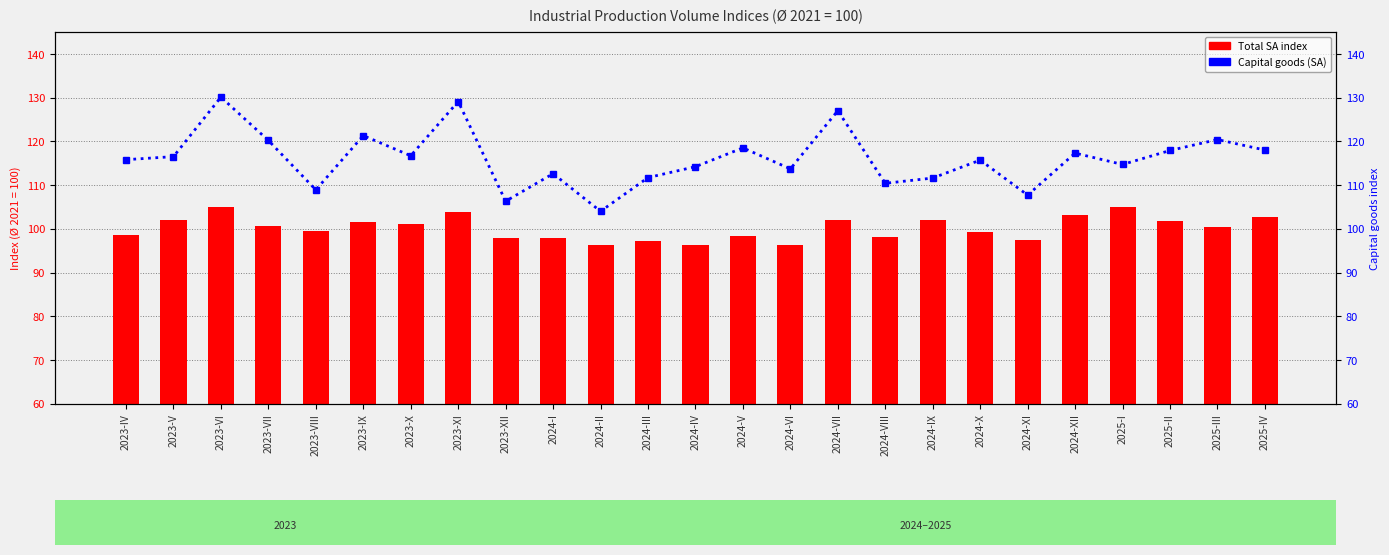

What is the total value across all series at 2024-II?

200.3